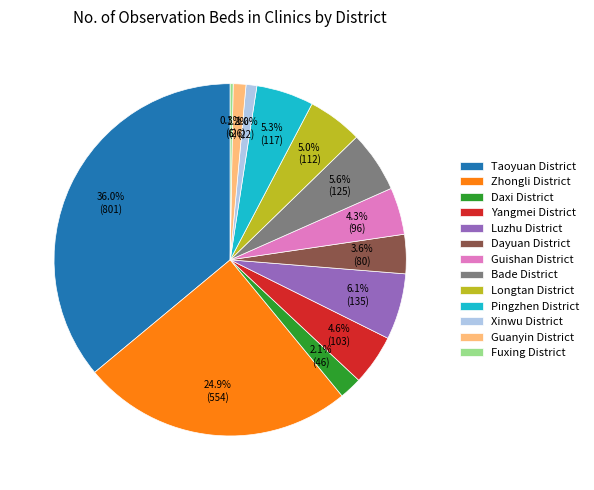

True or false: Xinwu District accounts for 9% of the total.

False